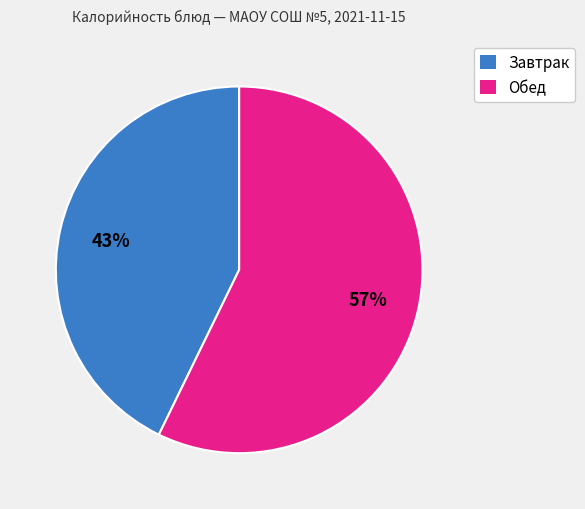

Do Завтрак and Обед together represent more than half of the pie?

Yes